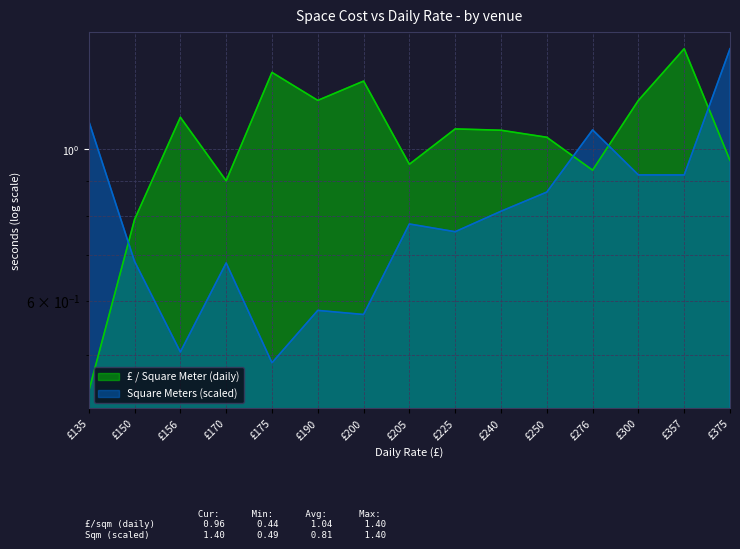

Which series has the largest total across all categories?

£ / Square Meter (daily)